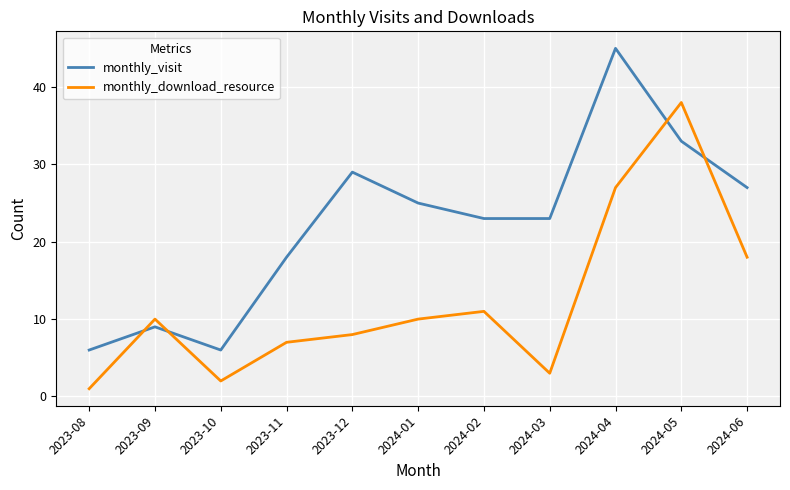

What is the sum of the monthly_download_resource values at 2024-03 and 2024-02?

14